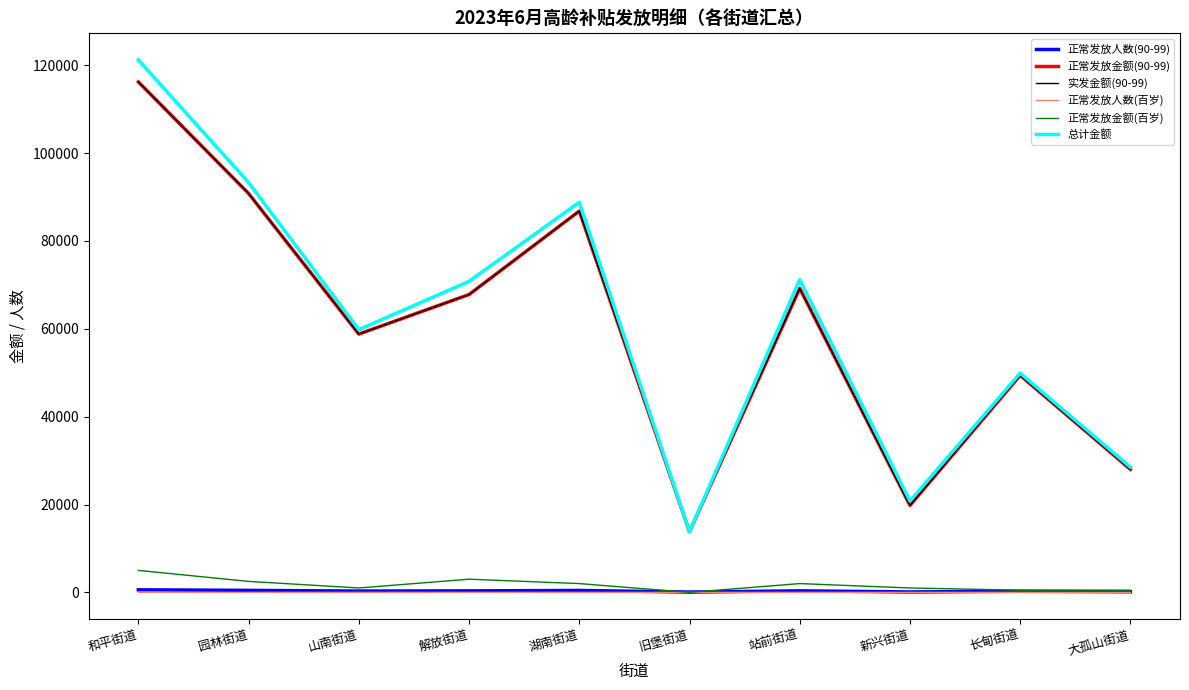

What is the difference between the highest and lowest values at 旧堡街道?

13800